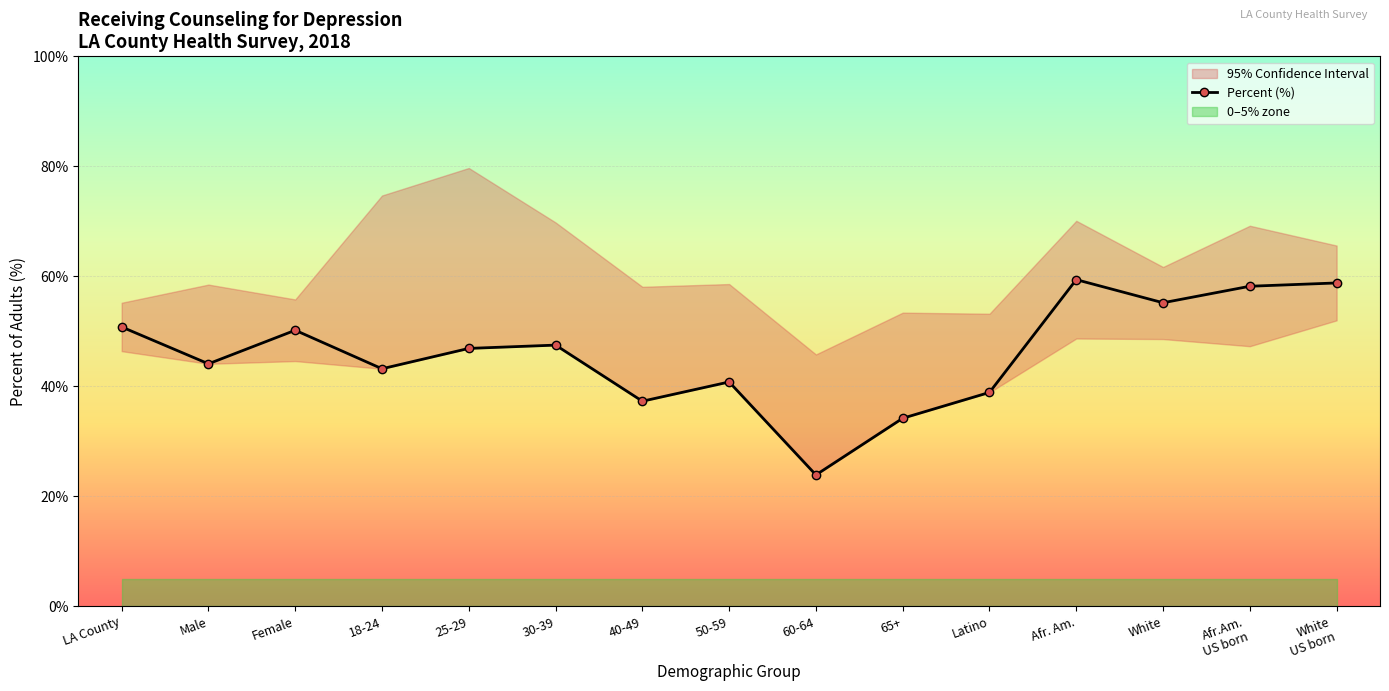

How many points are higher than both their immediate neighbors (excluding endpoints)?

4